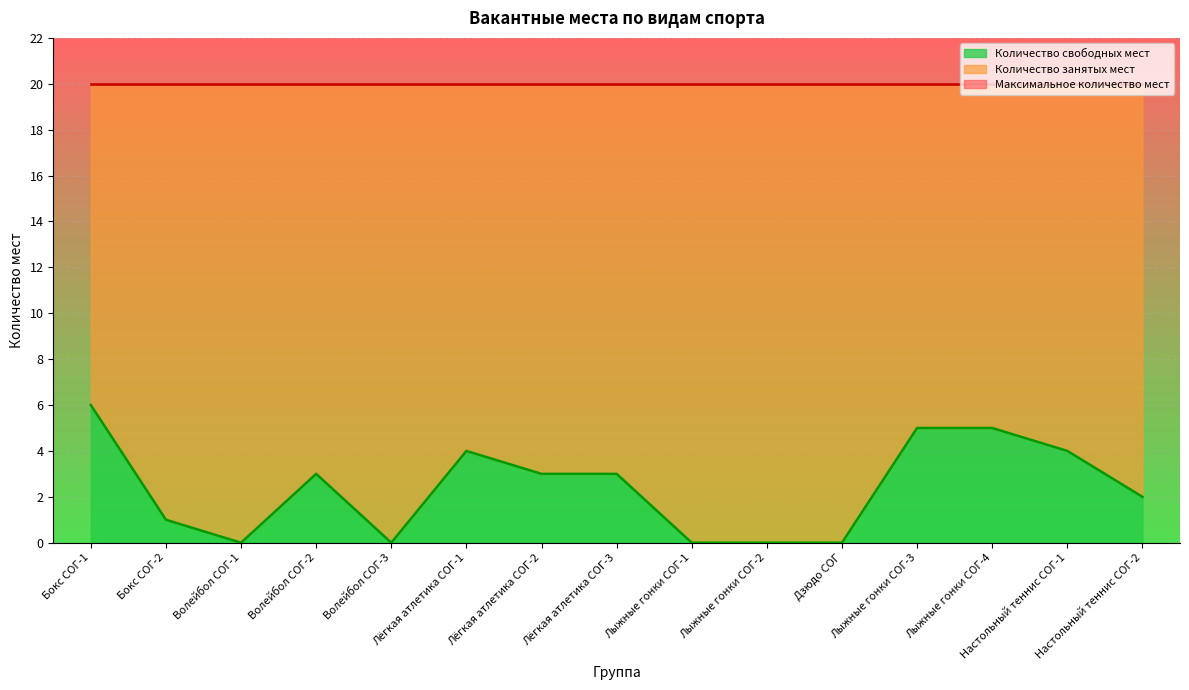

At how many categories does at least one series exceed 14?

15